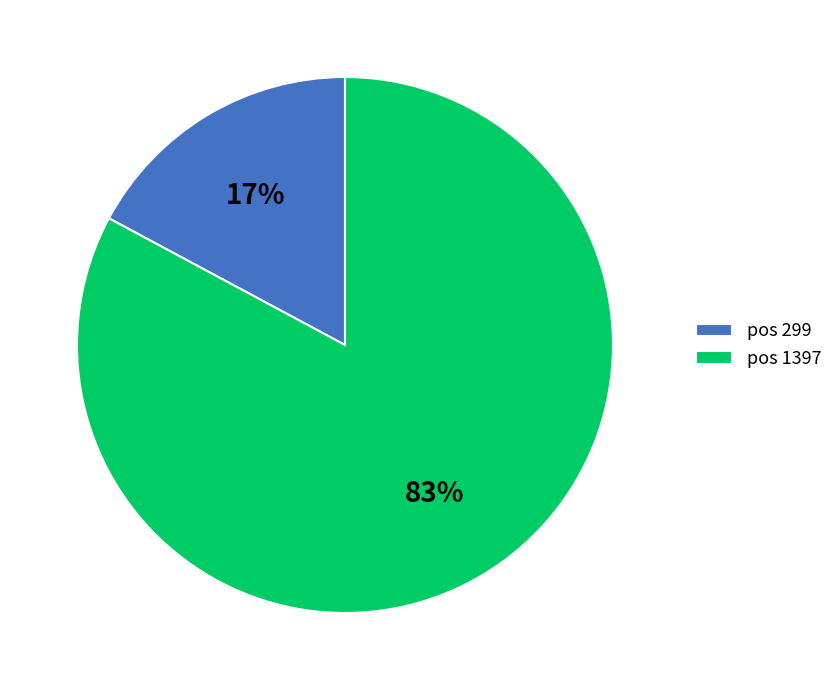

Is it true that pos 299 is 8% of the pie?

False